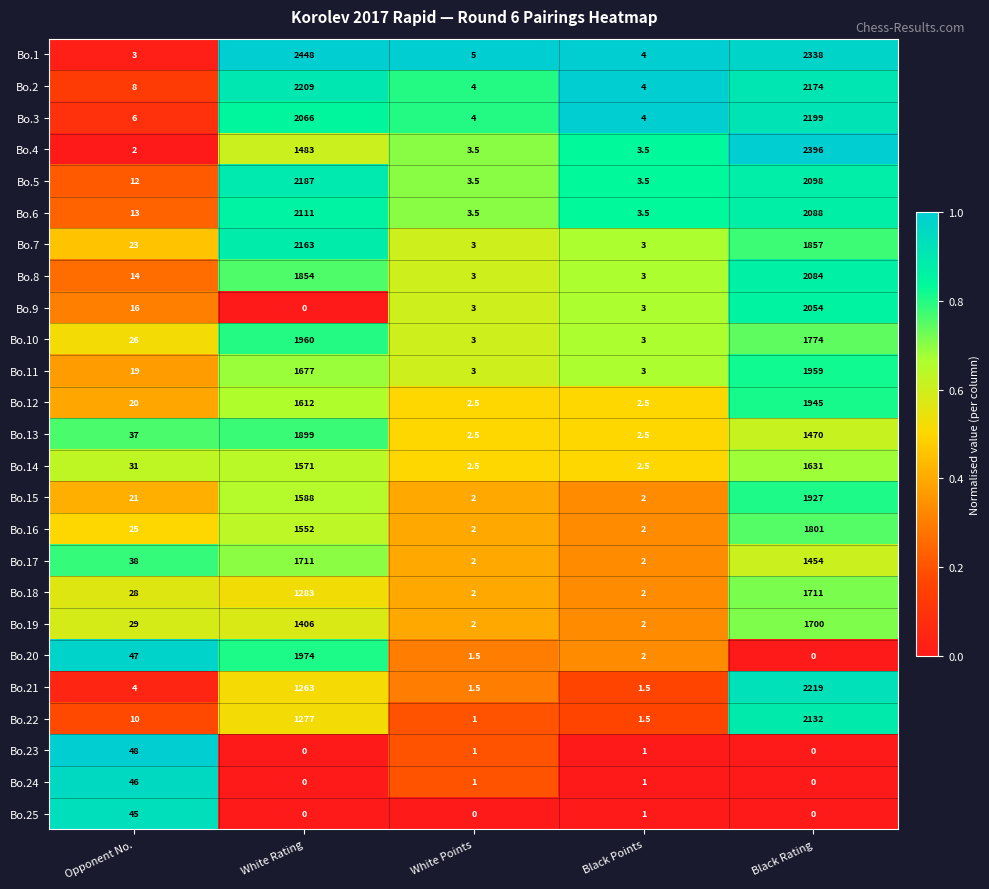

At which label does Bo.22 reach its peak?

Black Rating